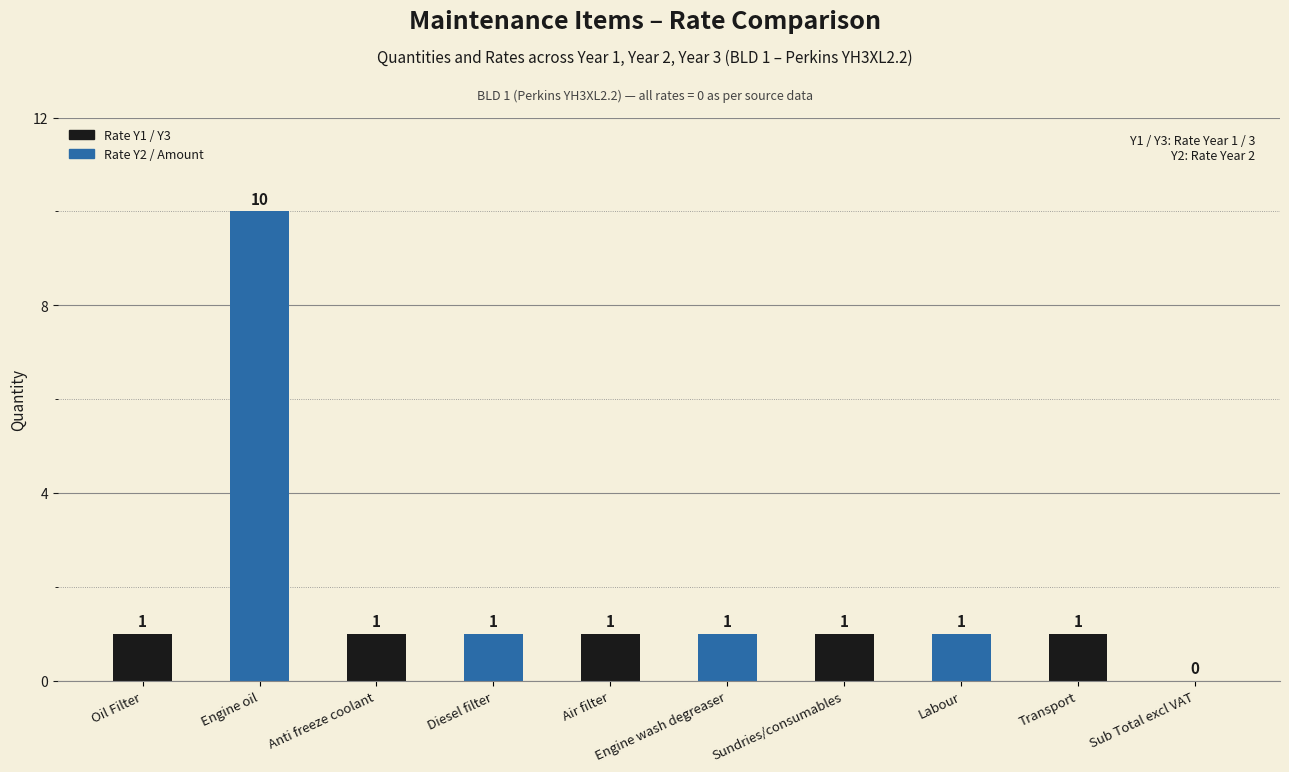

True or false: the data shows -6 at Sub Total excl VAT.

False